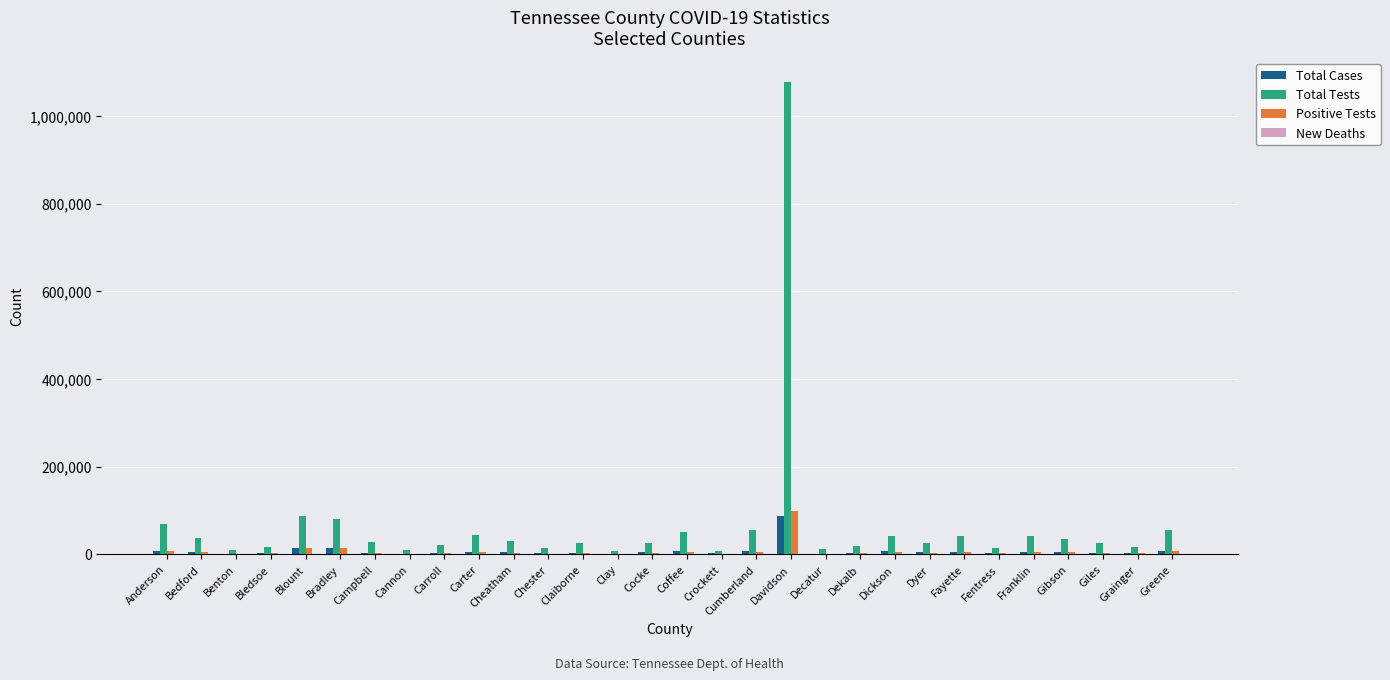

Which category has the highest value in the Total Cases series?

Davidson